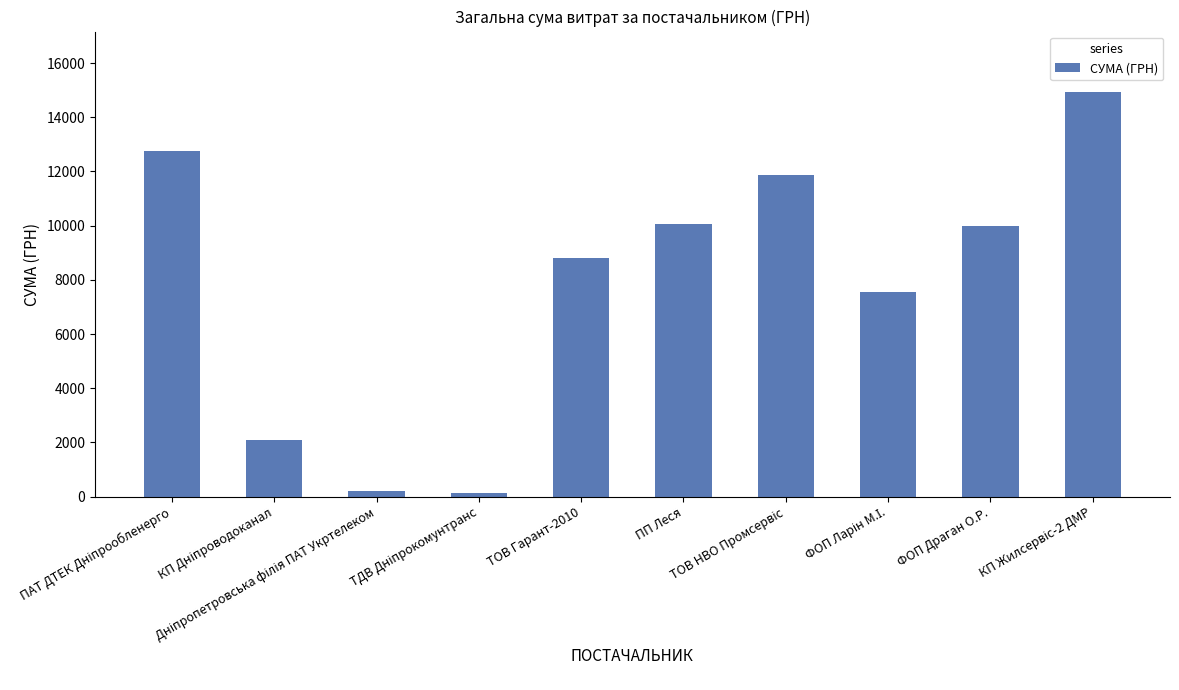

What is the maximum value shown in the chart?

14923.7